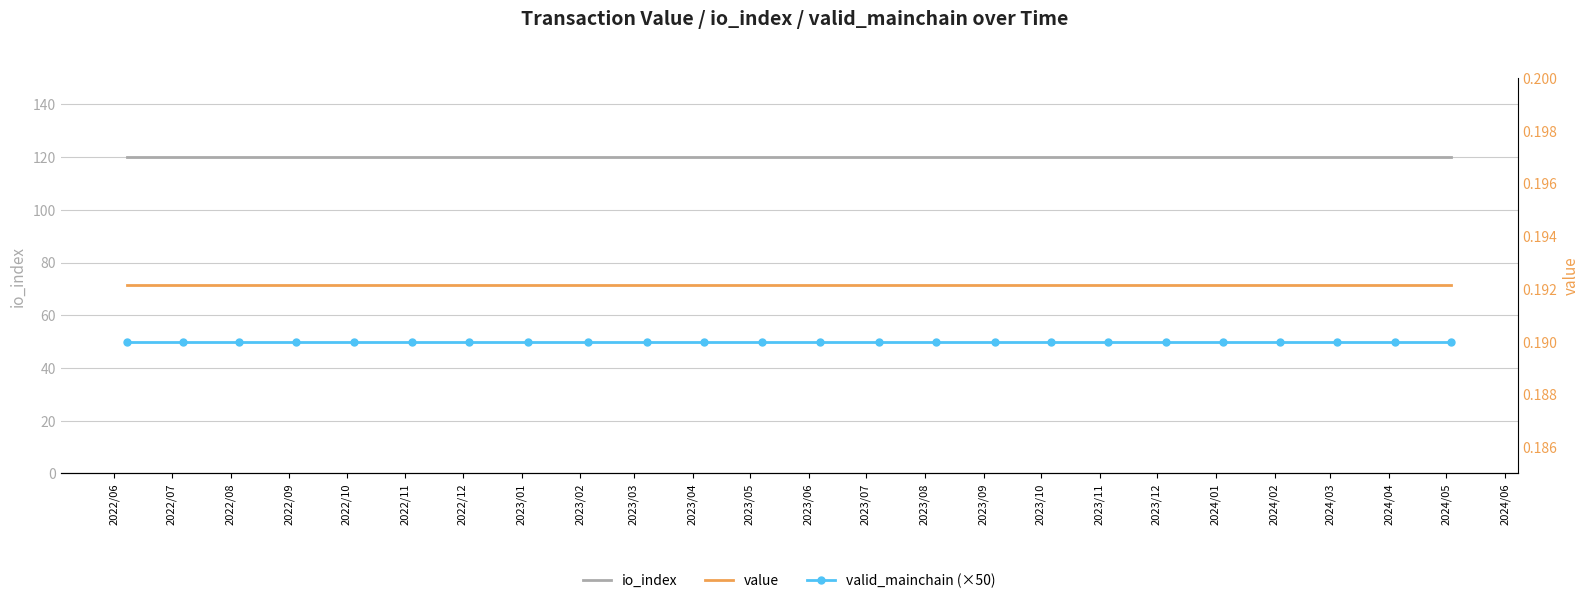

Is it true that value equals 0.1 at 2022/09?

False